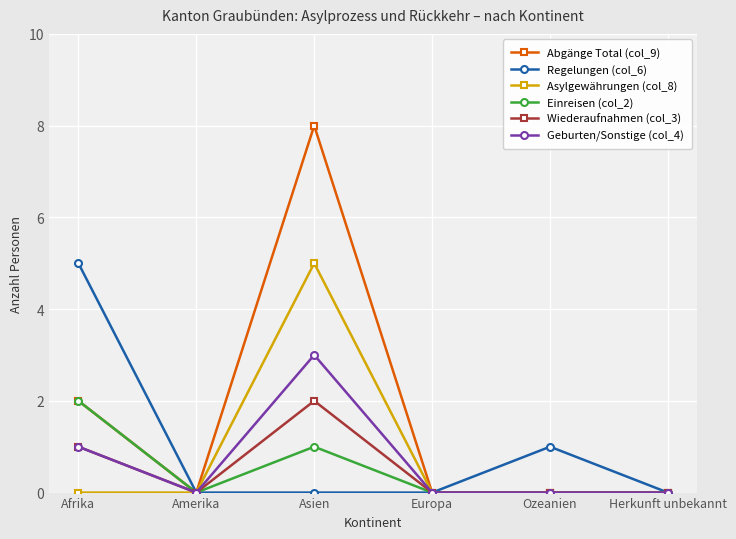

What position from the right is Europa?

3